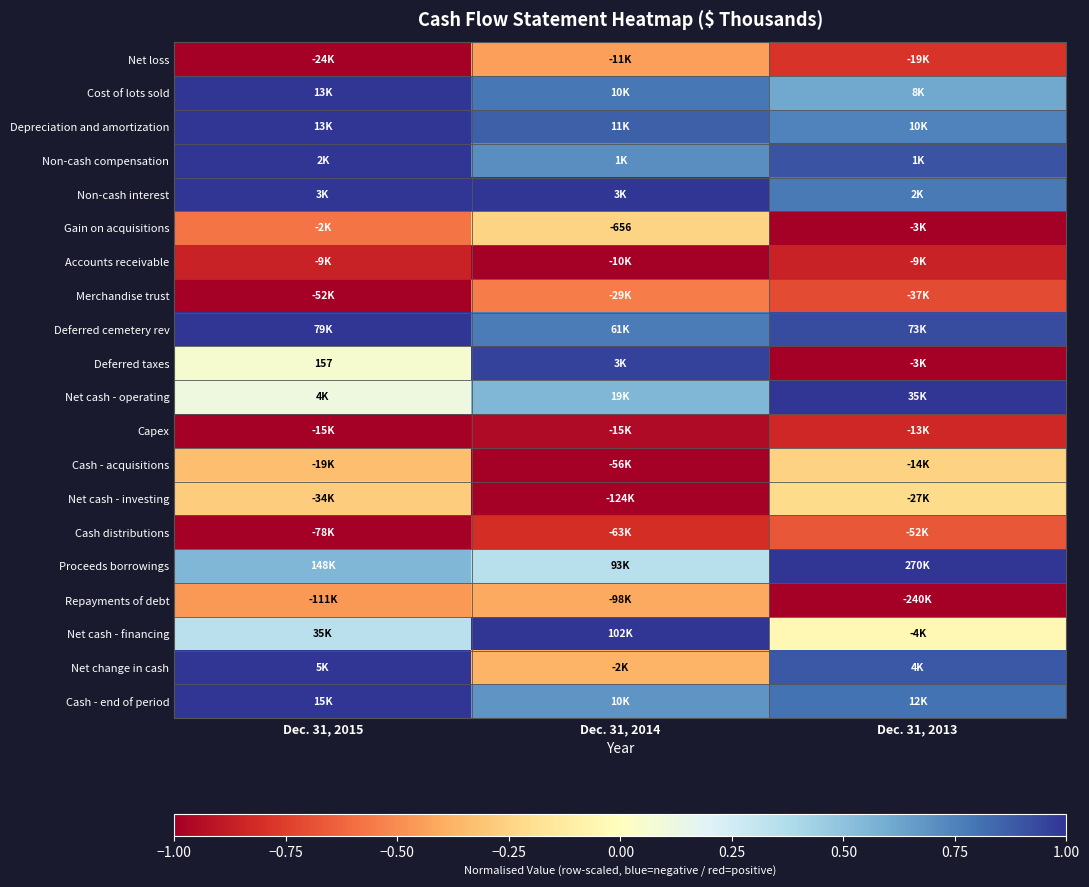

What is the approximate value of Proceeds borrowings at Dec. 31, 2014?

0.3